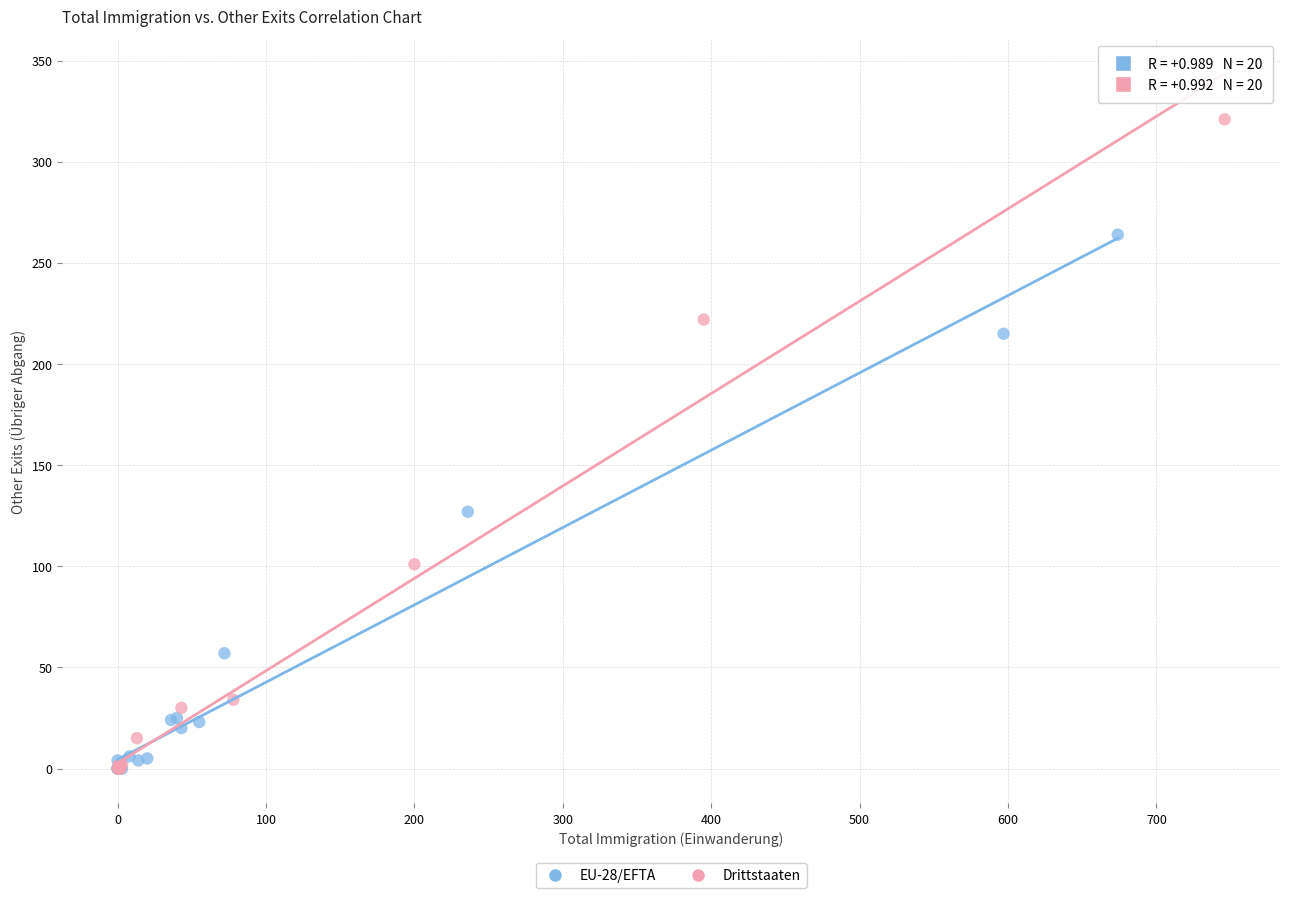

Which series has the largest Y range (max minus min)?

Drittstaaten